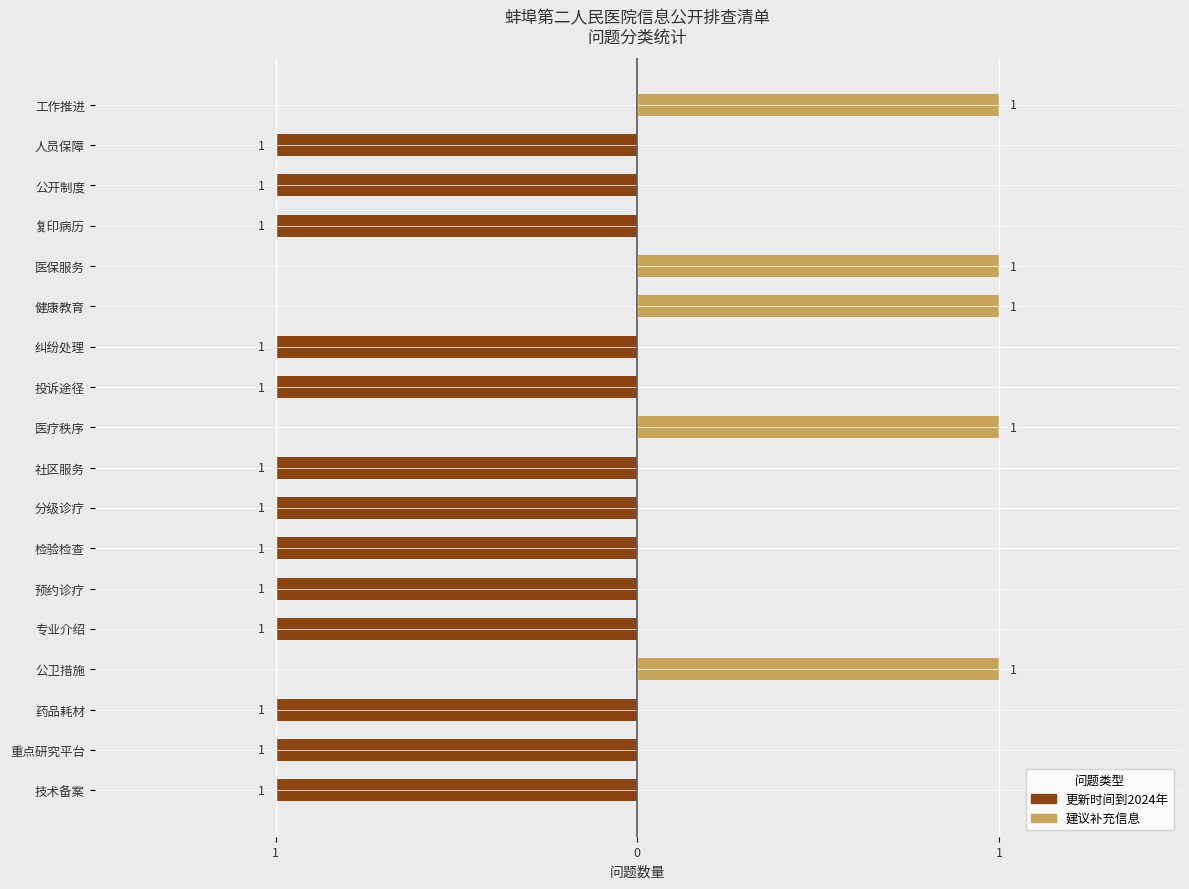

How many values in 建议补充信息 are above zero?

5